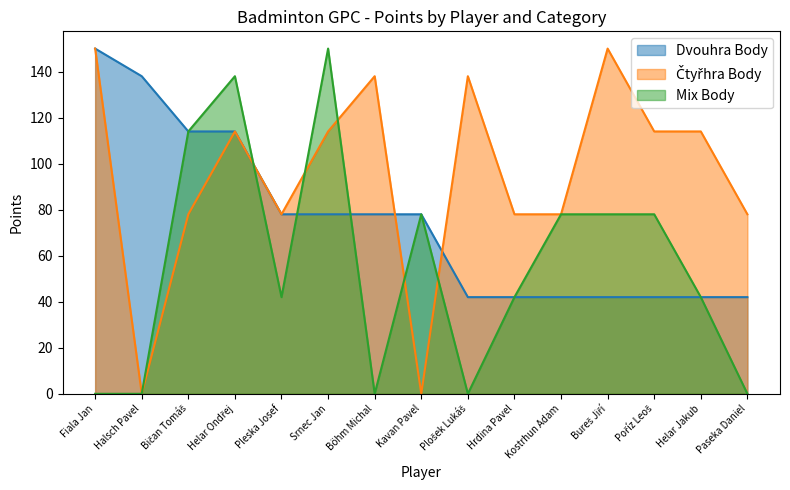

What is the difference between the second highest and second lowest values in the Čtyřhra Body series?

150